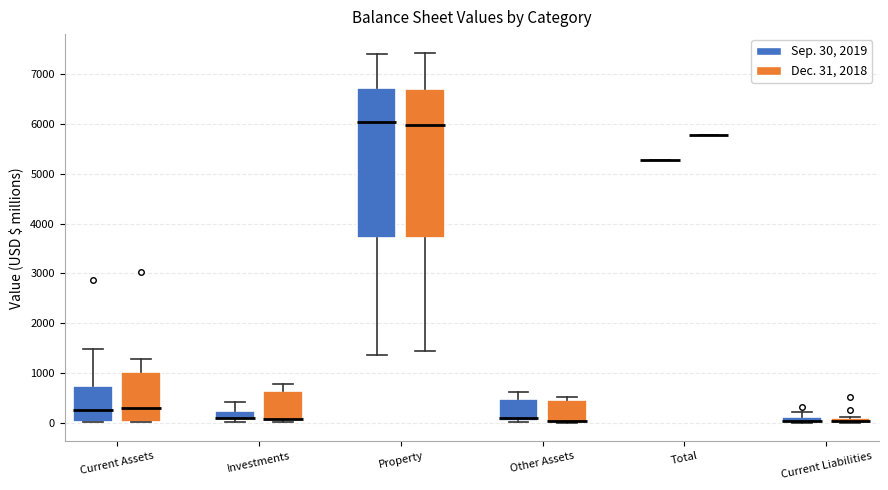

Where is the lower edge of the box for Property (Dec. 31, 2018) on the y-axis? The values are not printed on the chart, so give them approximately, as read against the axis.

3700